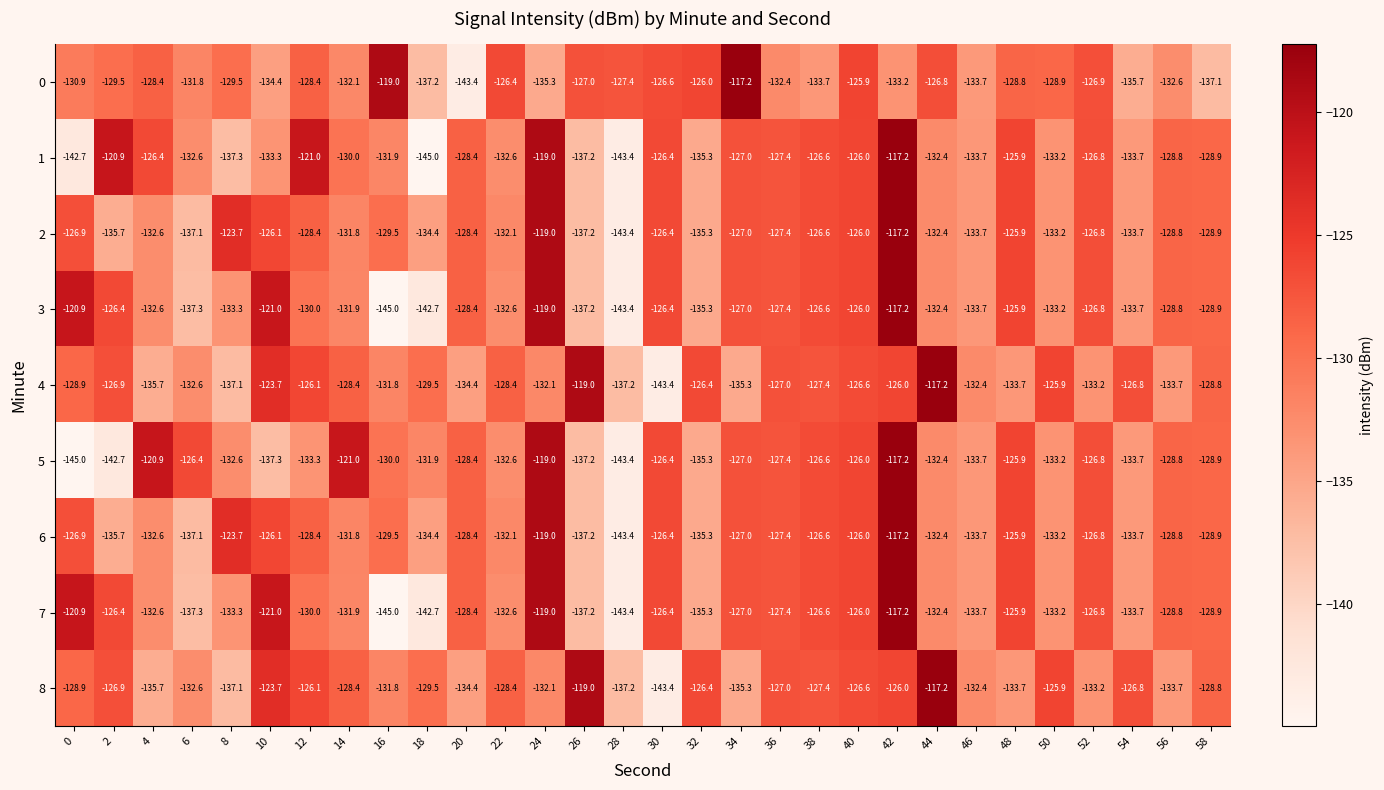

How many categories are shown in the chart?

30